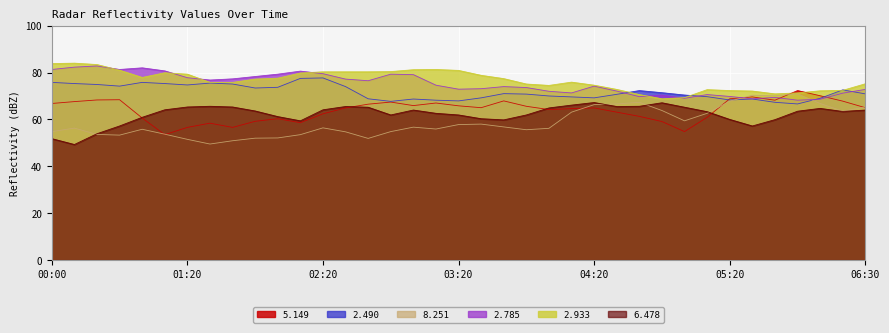

What is the difference between the   2.490 values at 2005/11/06 02:40 and 2005/11/06 06:00?

2.2